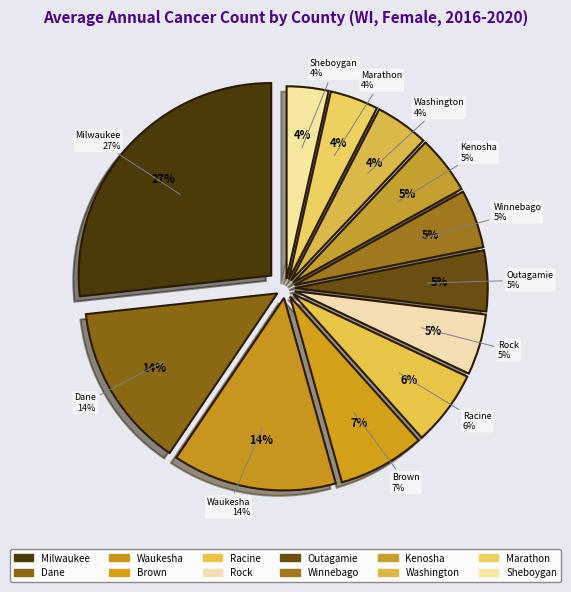

What is the largest slice in the pie chart?

Milwaukee County